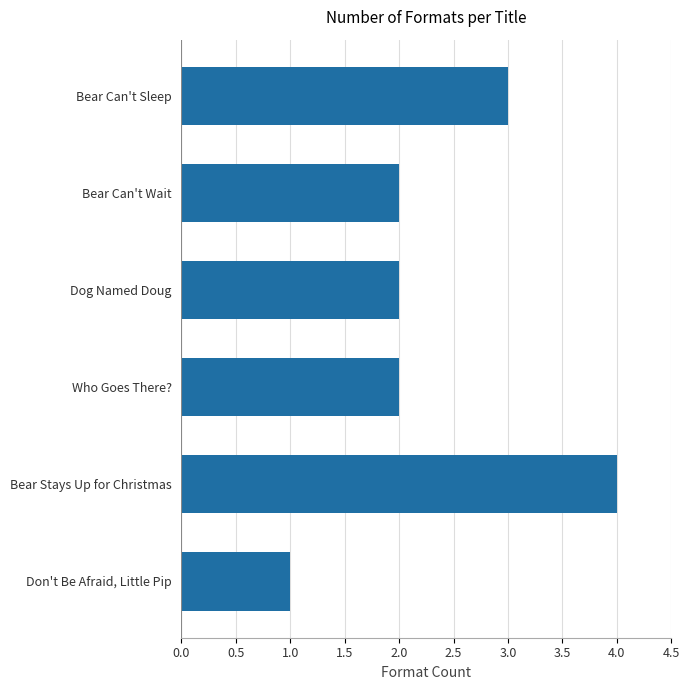

What is the label of the 5th bar from the top?

Bear Stays Up for Christmas